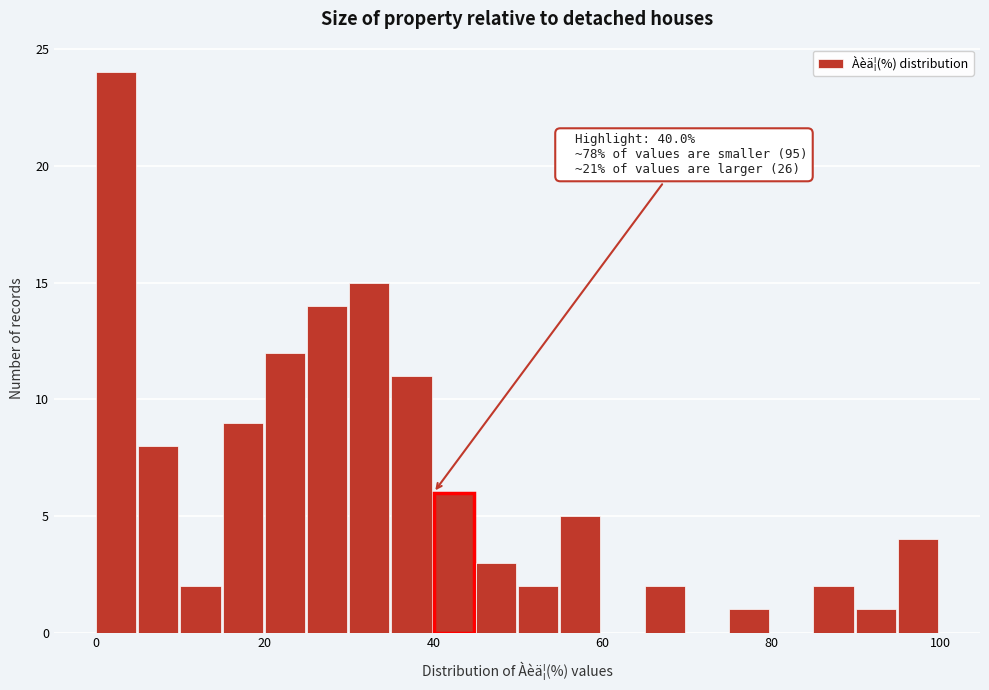

Around what value on the x-axis is the tallest bar? Give the approximate position of its centre, as read against the axis.

2